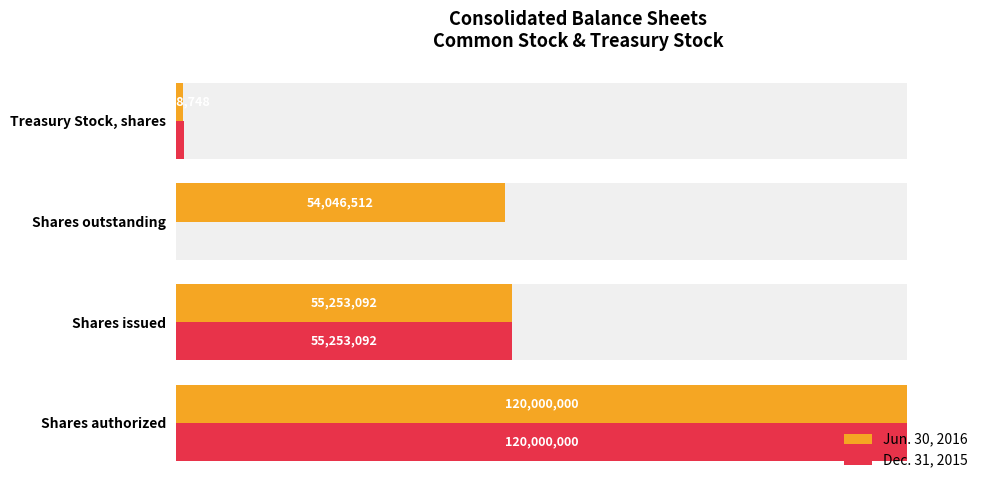

Rank the series by their maximum value, from lowest to highest.

Jun. 30, 2016, Dec. 31, 2015